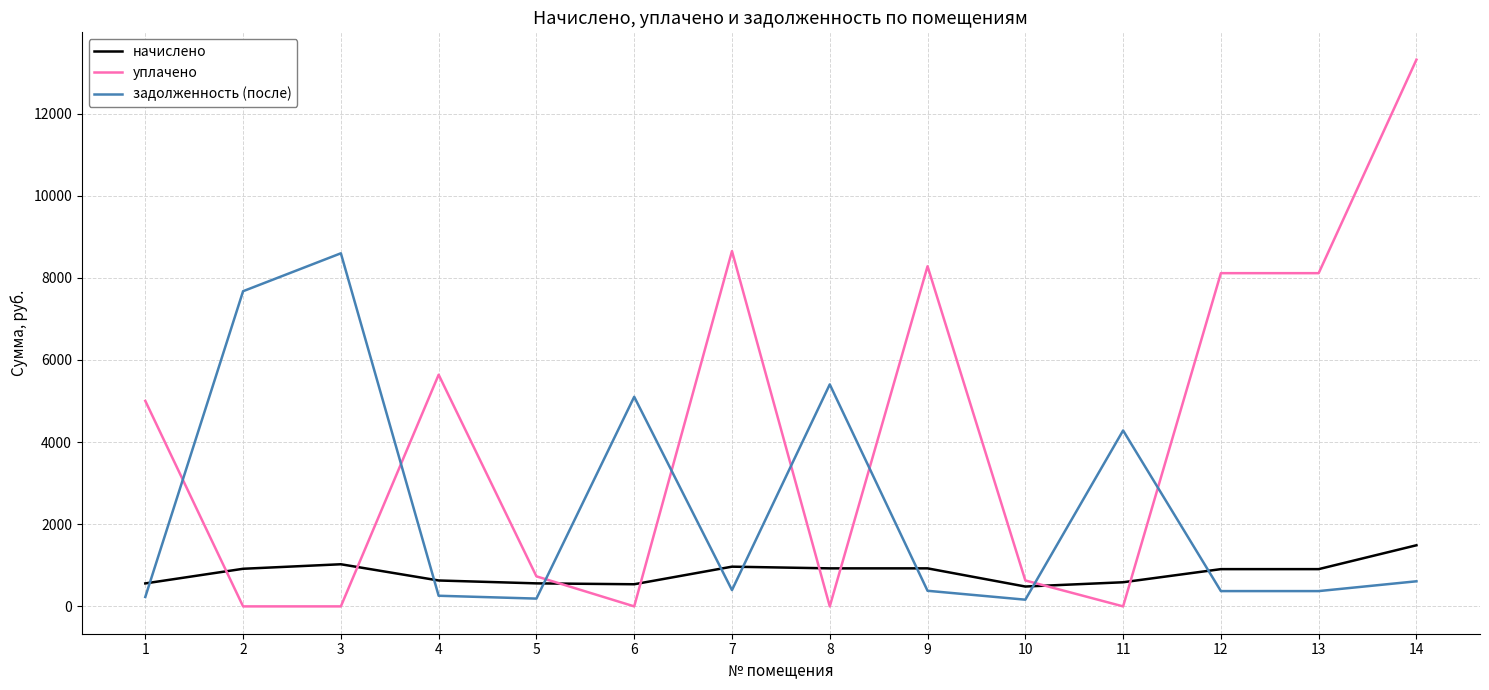

At which category is the sum across all series the highest?

14